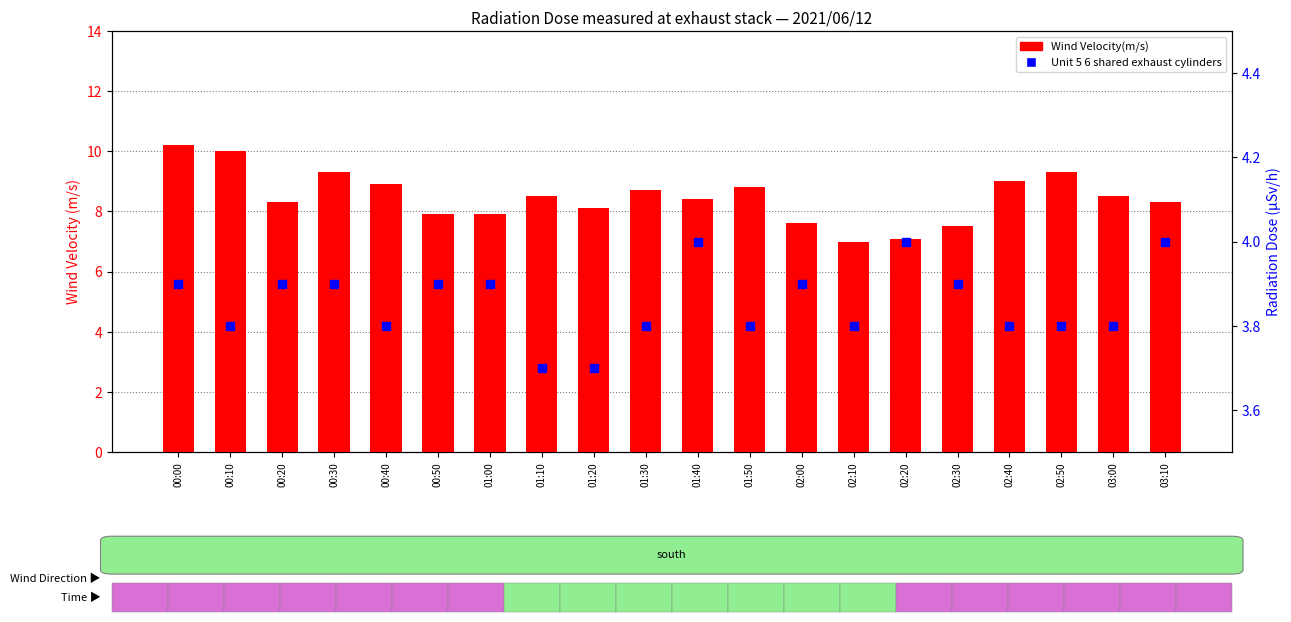

At which category is the sum across all series the highest?

00:00